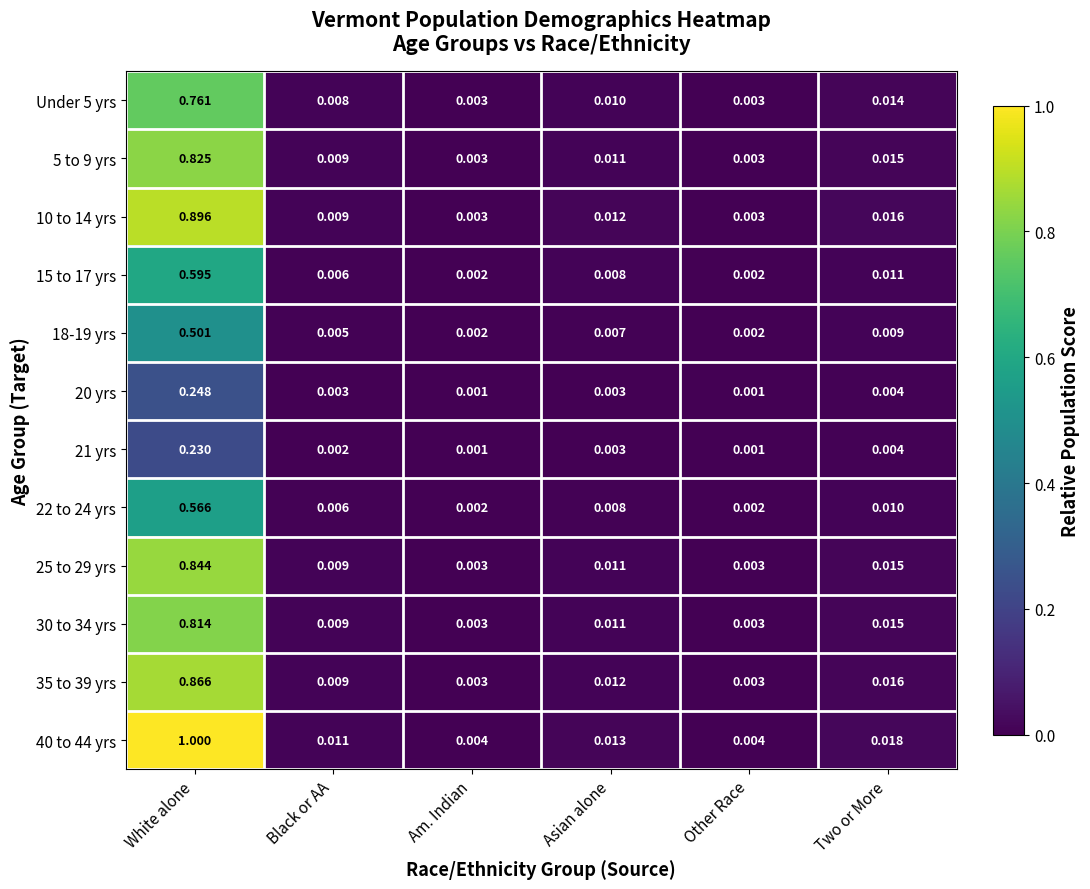

Which category has the highest value in the 22 to 24 yrs series?

White alone